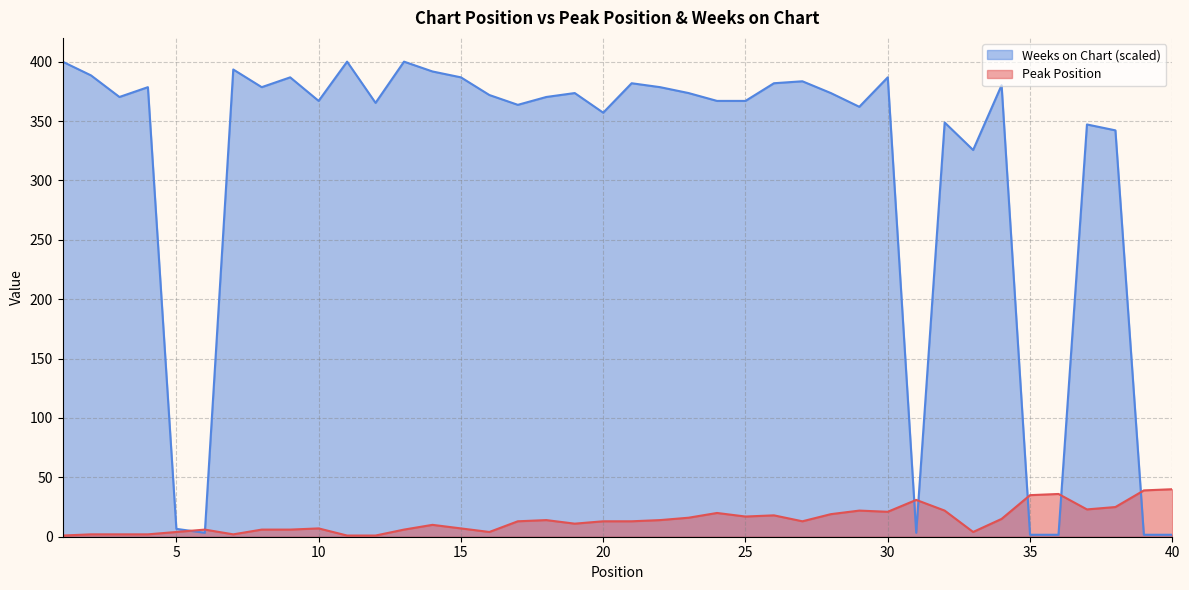

Rank the series by their average value, from highest to lowest.

Weeks on Chart (scaled), Peak Position